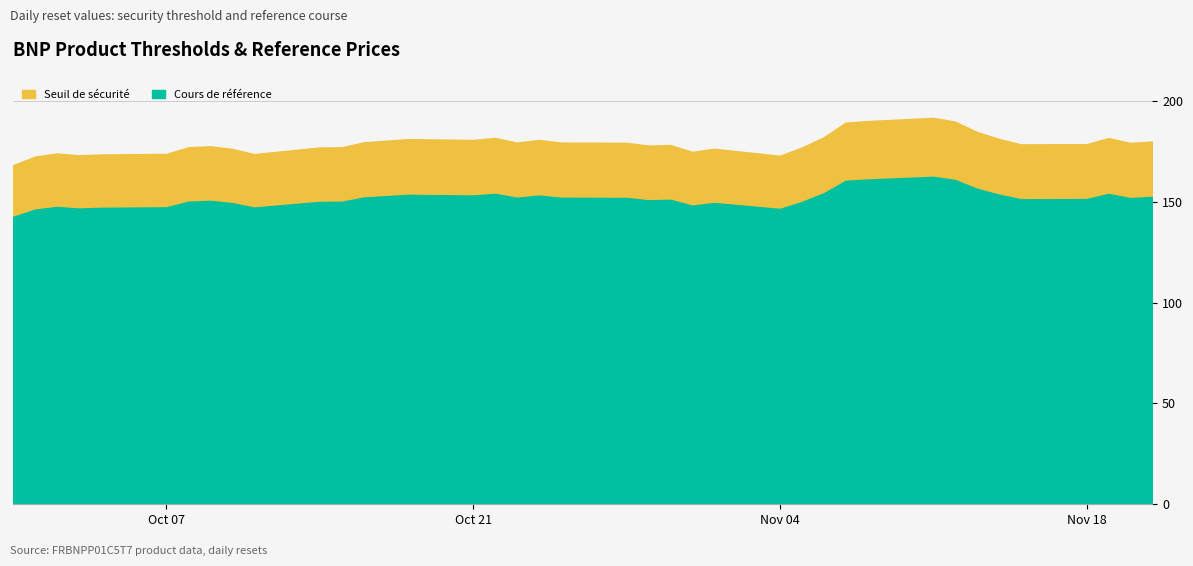

What is the total value across all series at 2024-11-12?

350.7